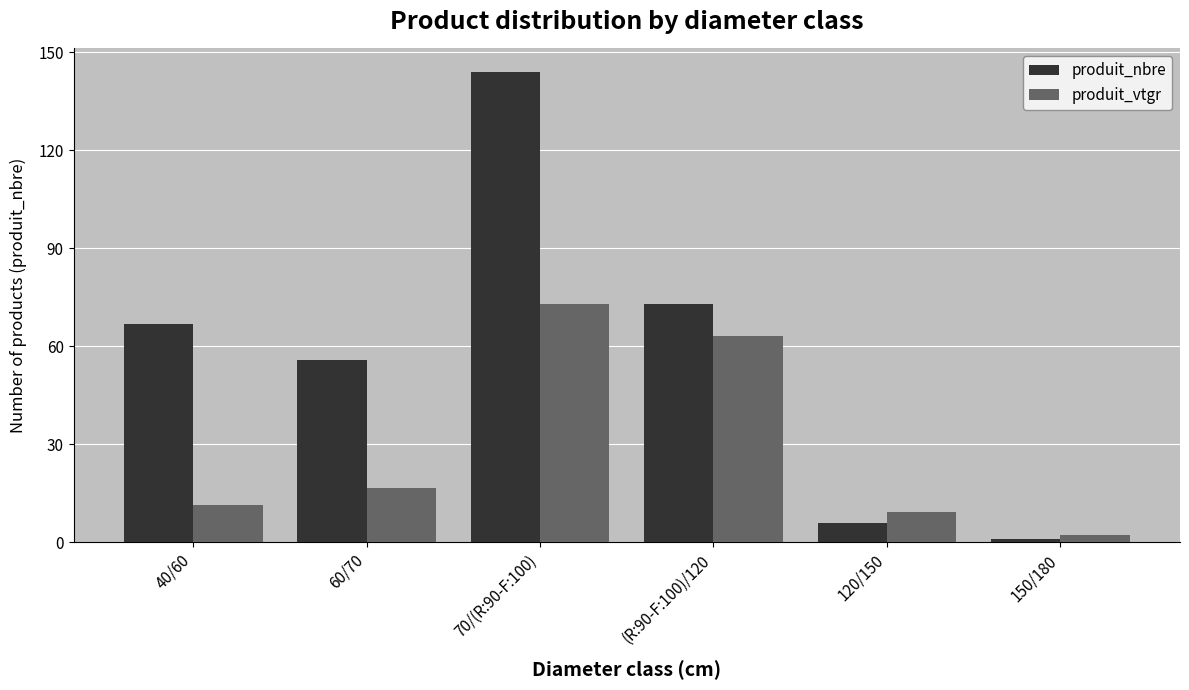

What position from the left is 150/180?

6